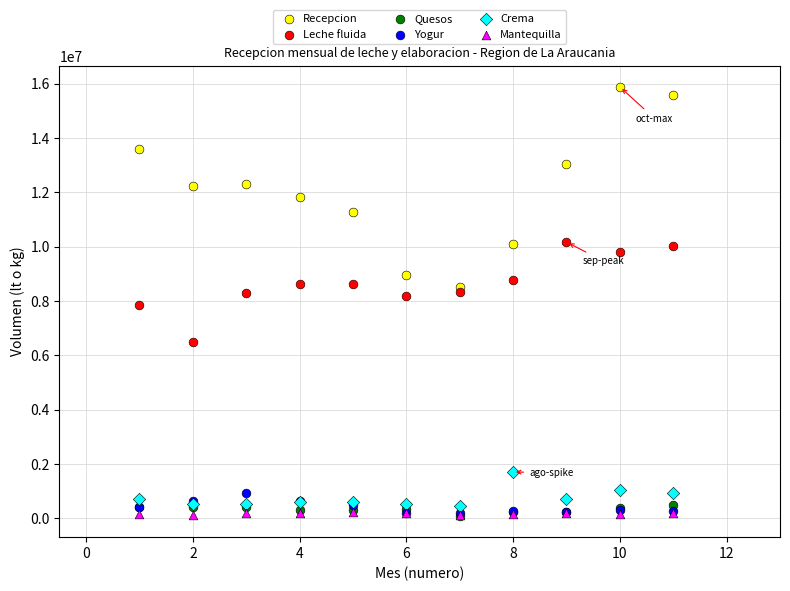

What are all the series names shown in the legend?

Recepcion, Leche fluida, Quesos, Yogur, Crema, Mantequilla